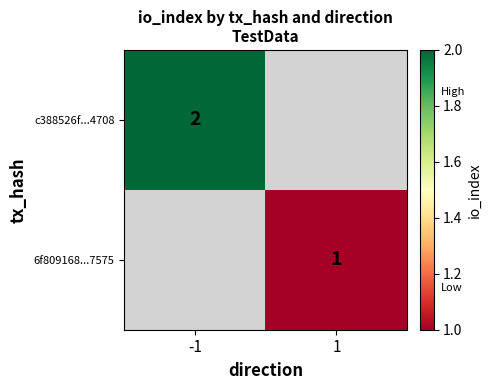

How many distinct data groups are displayed?

2